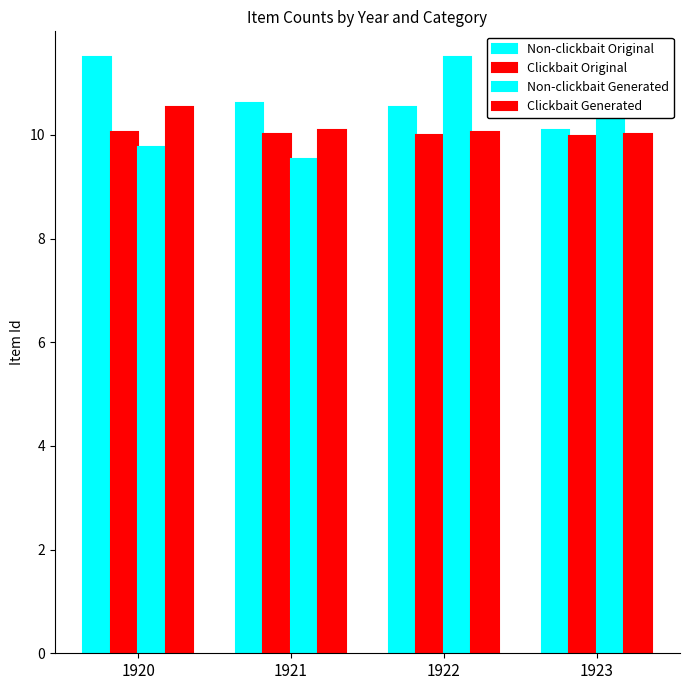

What is the difference between the maximum and minimum values in the Clickbait Original series?

0.1